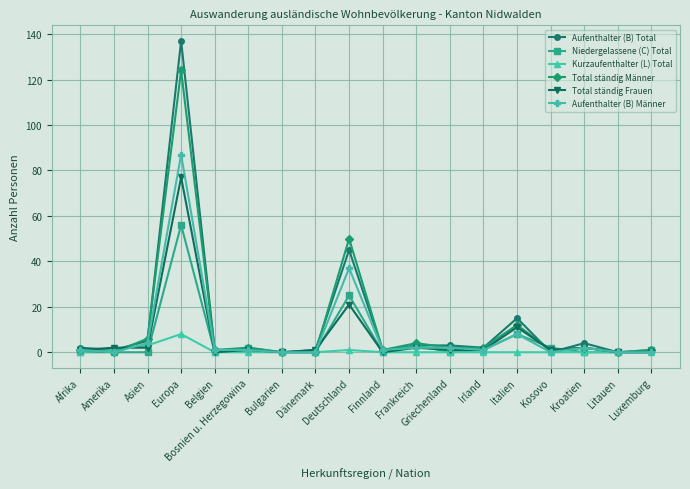

True or false: Aufenthalter (B) Männer has more than 2 points higher than both neighbors.

True